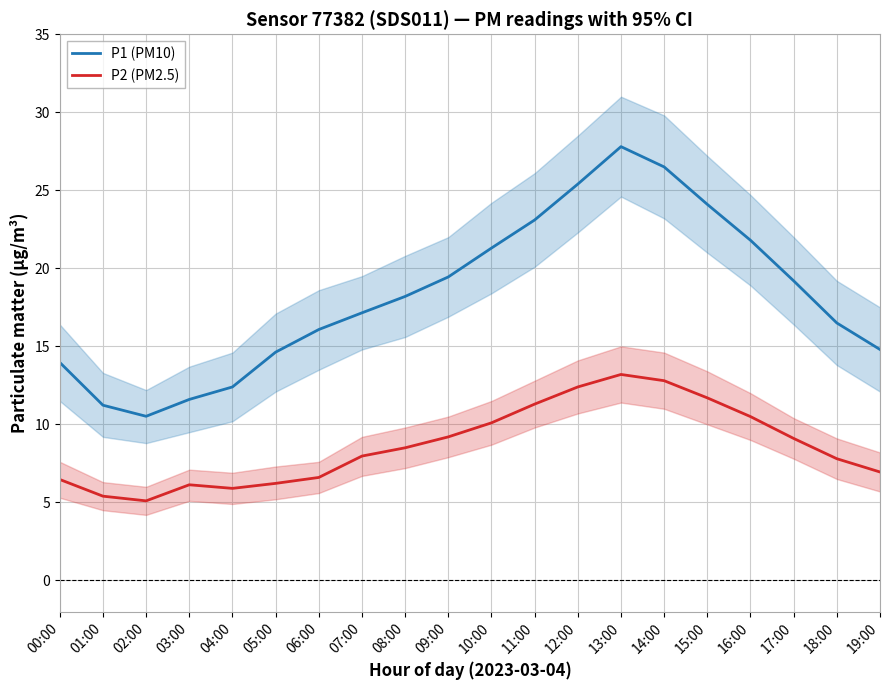

True or false: P1 (PM10) has a value of 19.4 at 09:00.

True